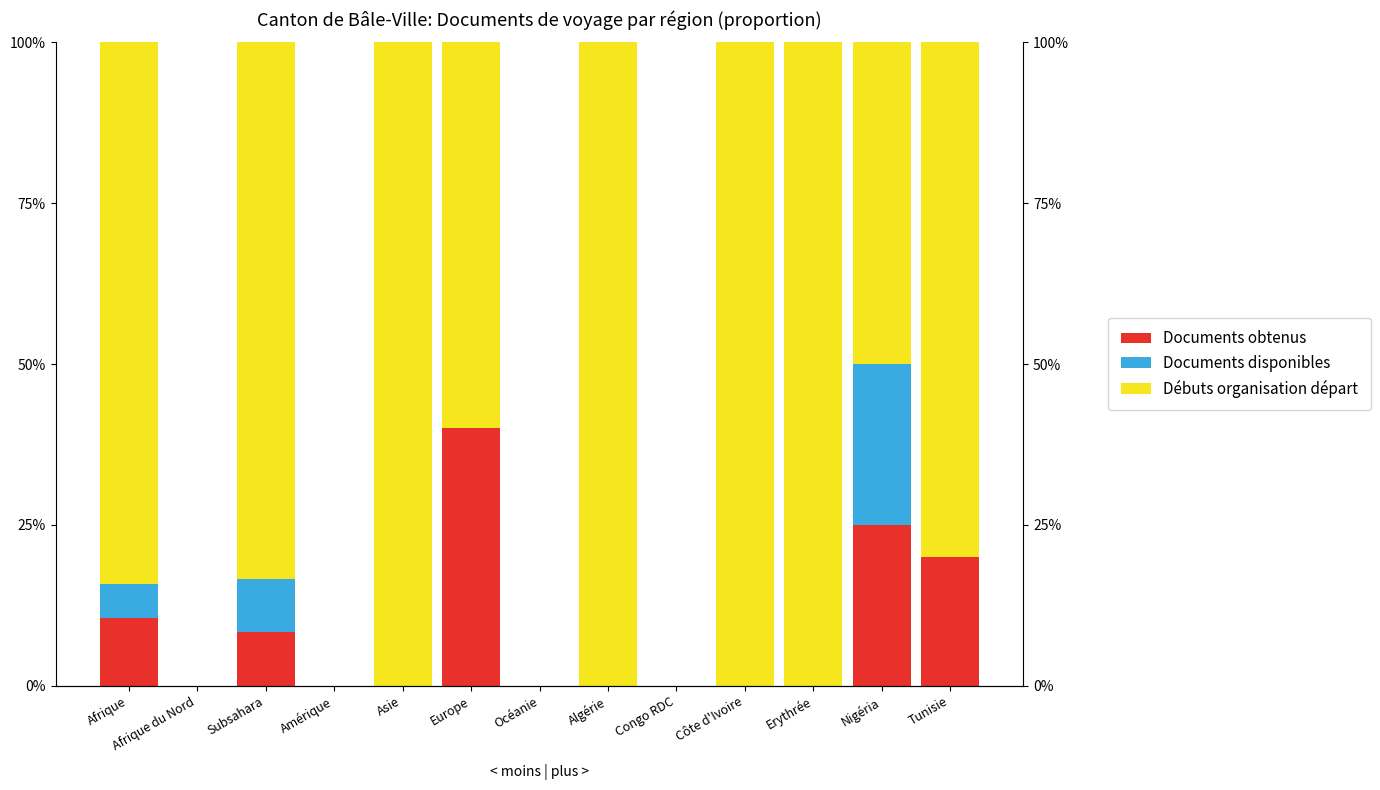

What is the difference between the second highest and second lowest values in the Documents disponibles series?

8.3